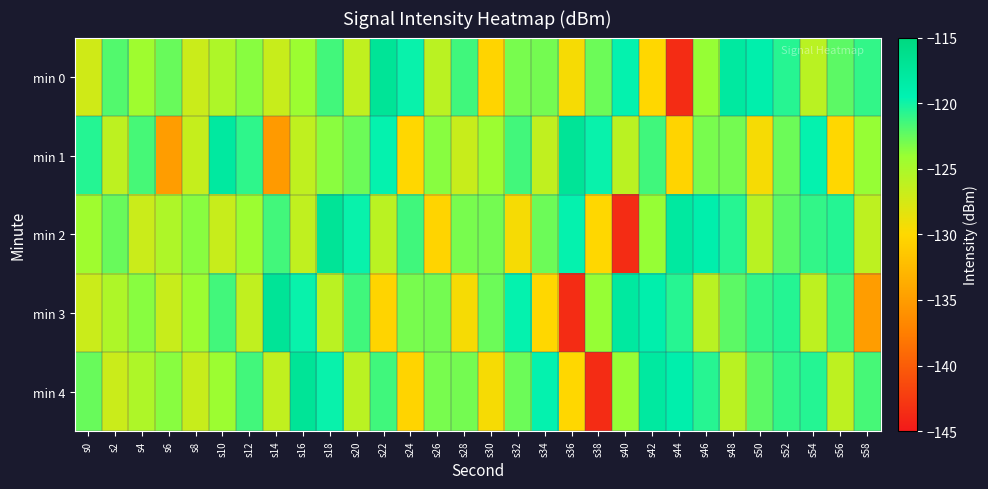

At which category is the sum across all series the highest?

s52